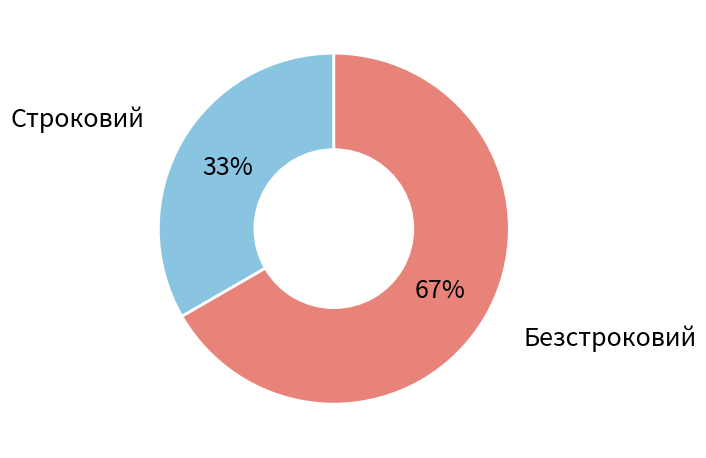

Does any single category account for the majority?

Yes